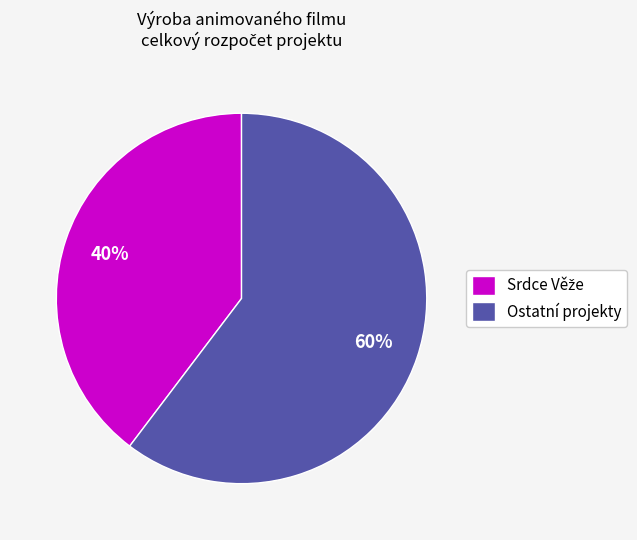

Is there any slice that represents more than half of the pie?

Yes